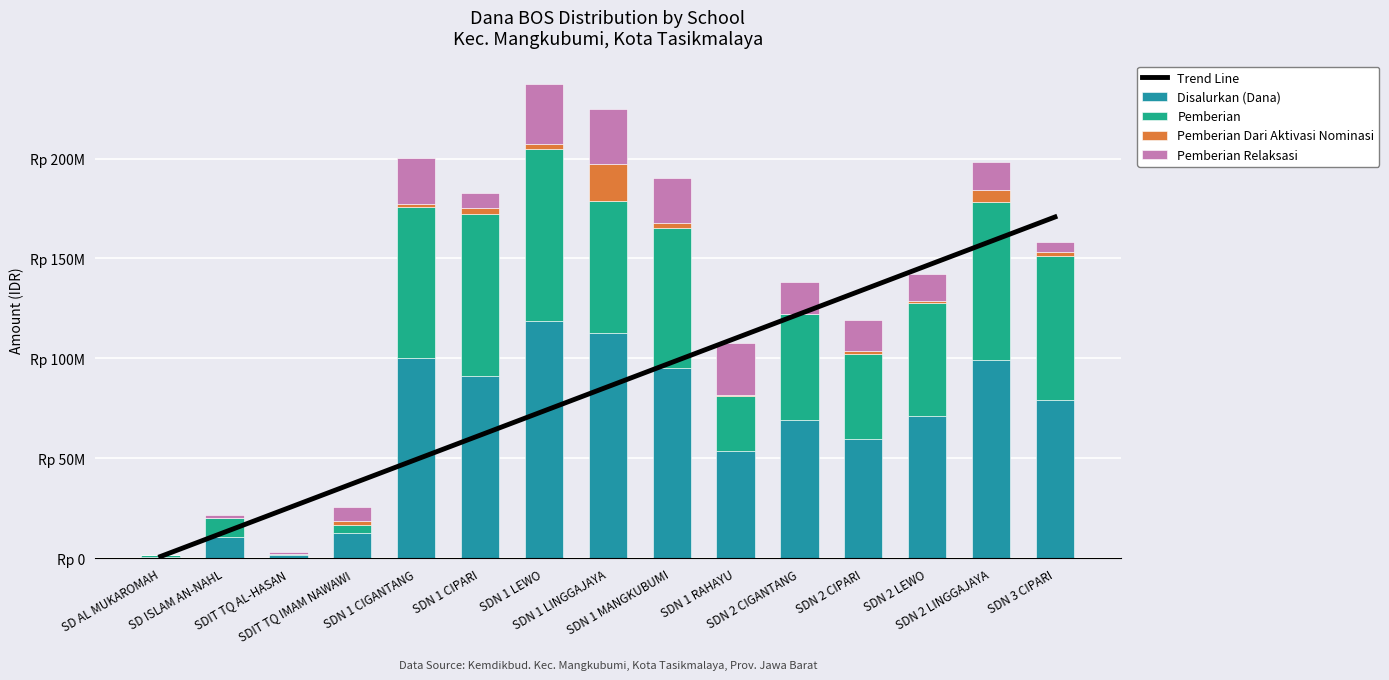

How many data points does each series have?

15